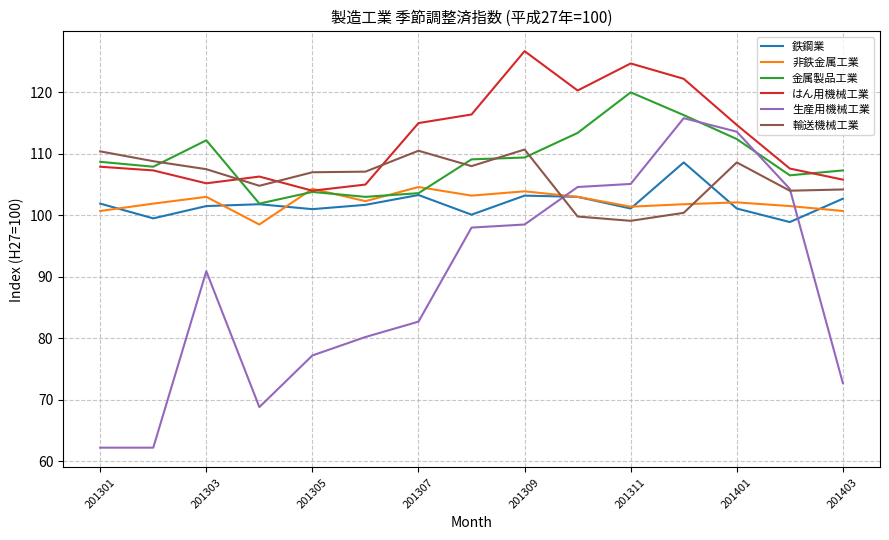

At how many categories does at least one series exceed 69?

15